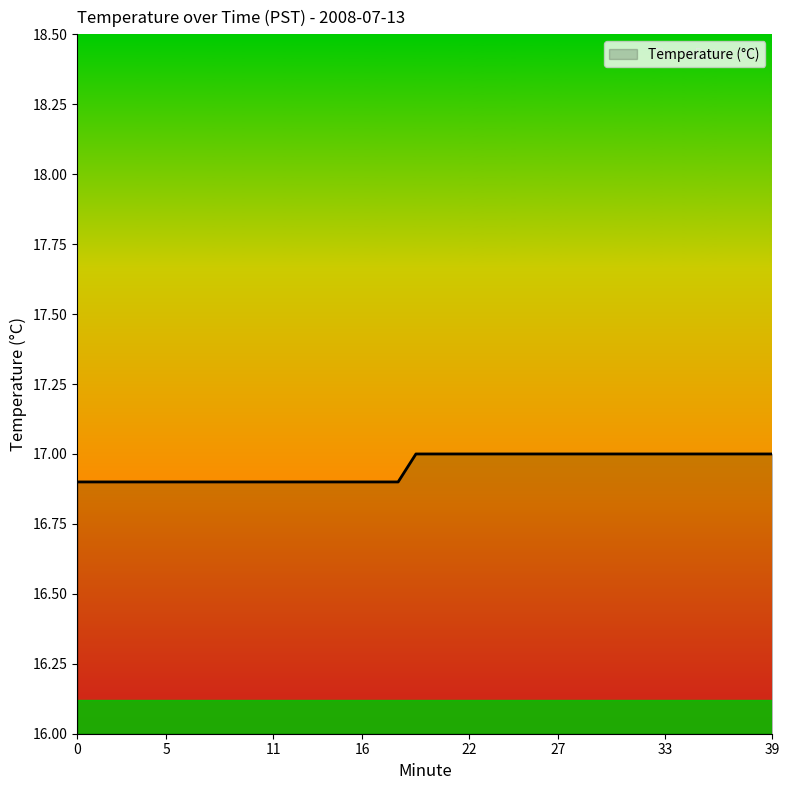

How many lines are shown in the chart?

1